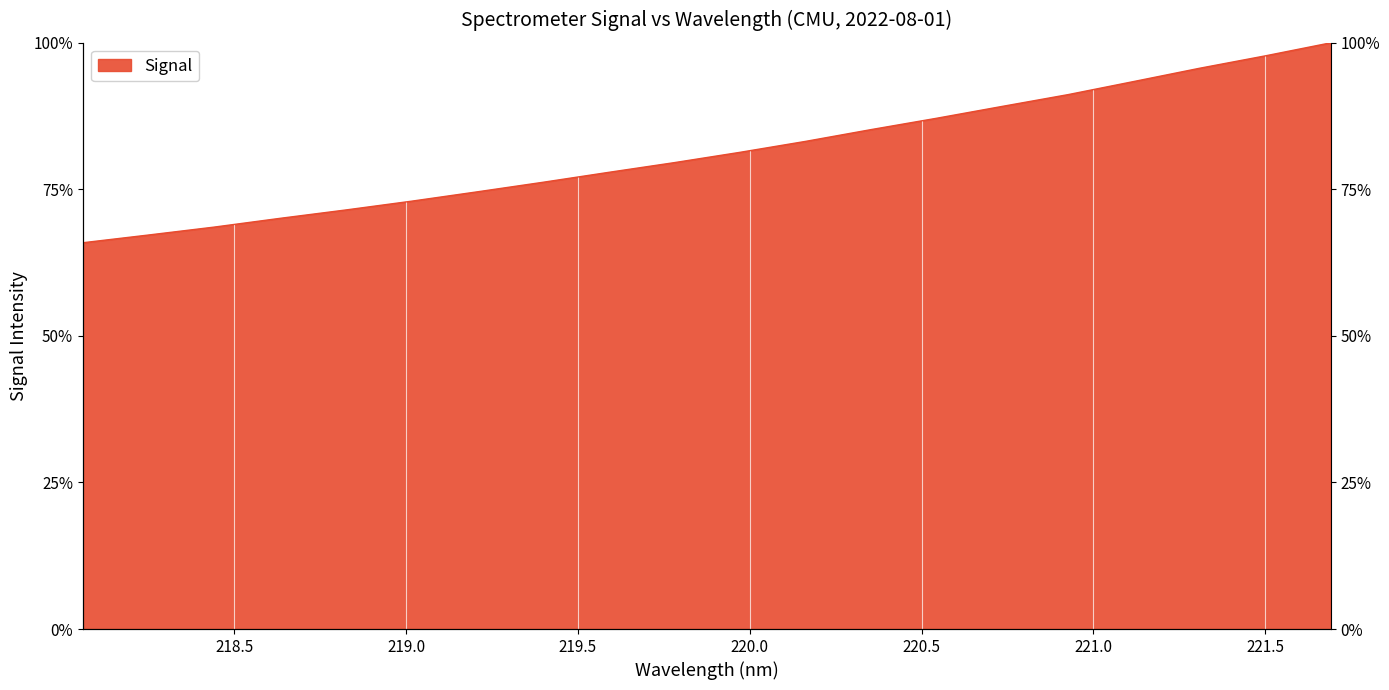

List the labels in order of value, smallest first.

218.0596, 218.2508, 218.442, 218.6332, 218.8244, 219.0156, 219.2067, 219.3979, 219.589, 219.7801, 219.9712, 220.1623, 220.3533, 220.5444, 220.7354, 220.9264, 221.1174, 221.3083, 221.4993, 221.6902